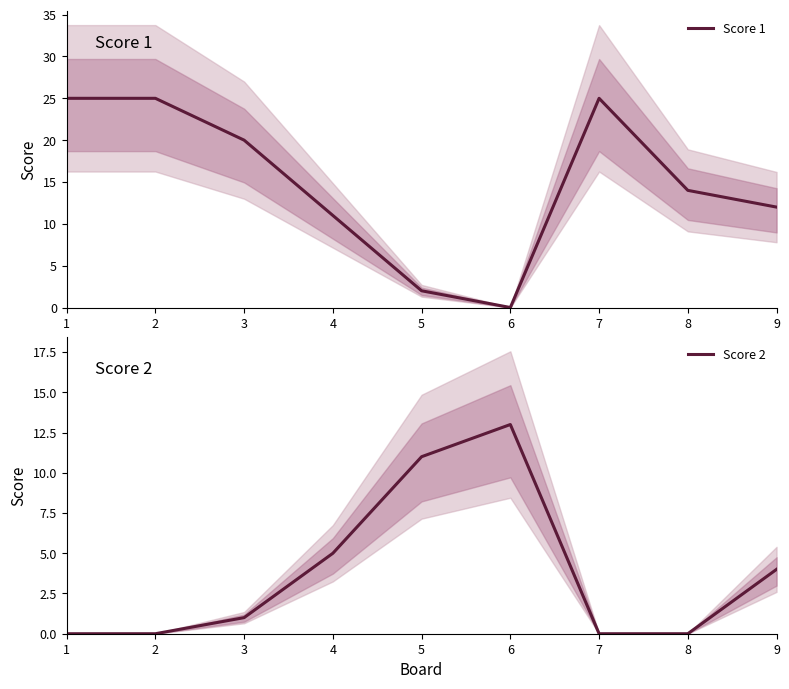

List the series in order of their overall mean, lowest first.

Score 2, Score 1